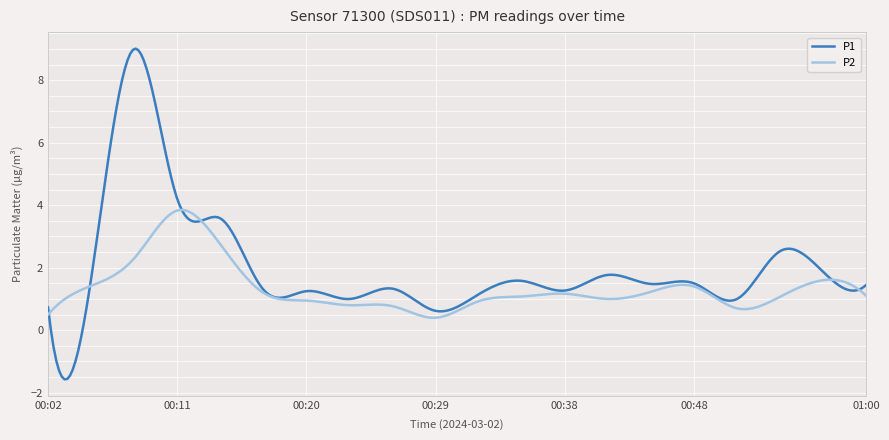

What are all the series names shown in the legend?

P1, P2